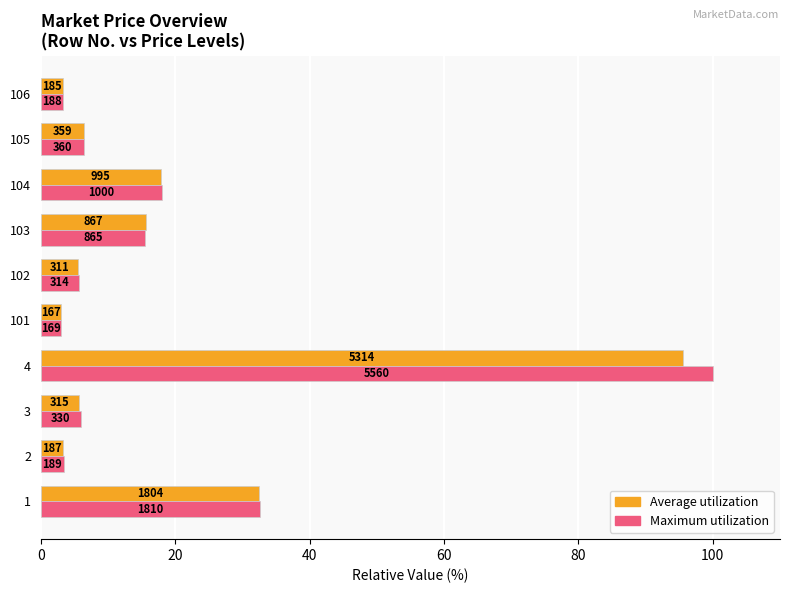

What is the lowest value of the Maximum utilization series?

3.0